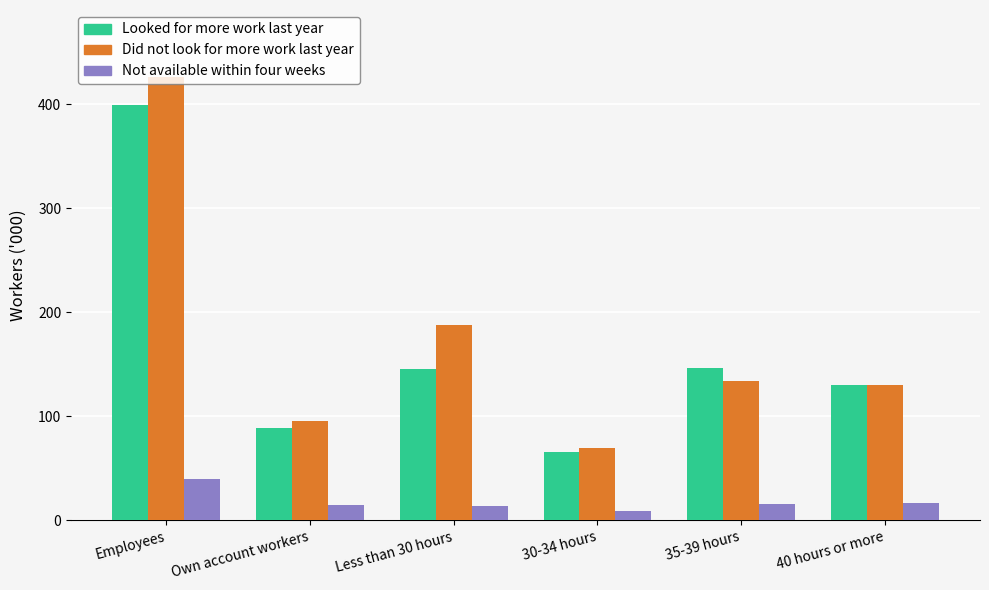

What is the minimum value shown in the chart?

8.7